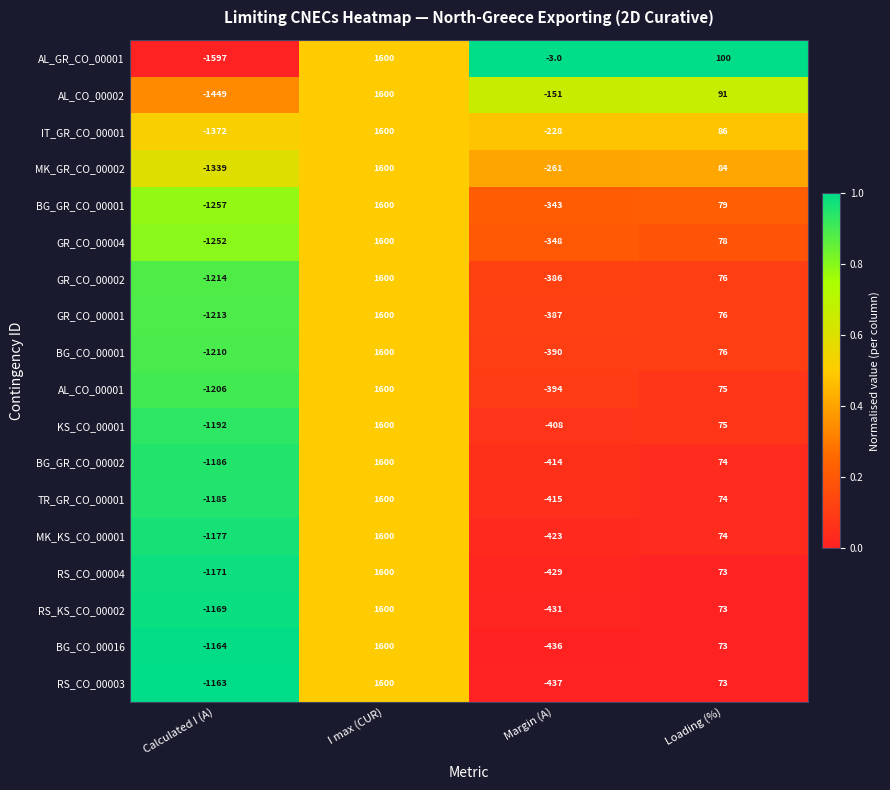

Rank the categories by AL_GR_CO_00001 value from highest to lowest.

I max (CUR), Loading (%), Margin (A), Calculated I (A)